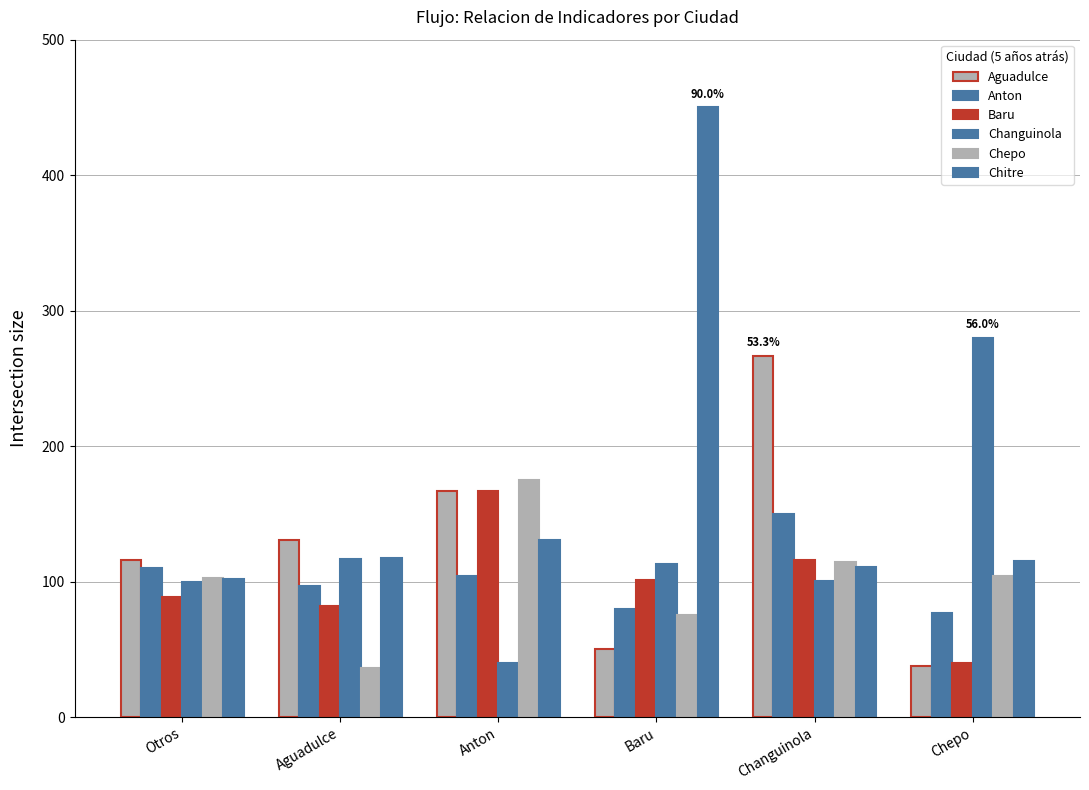

How many values in the Chitre series exceed 117?

3